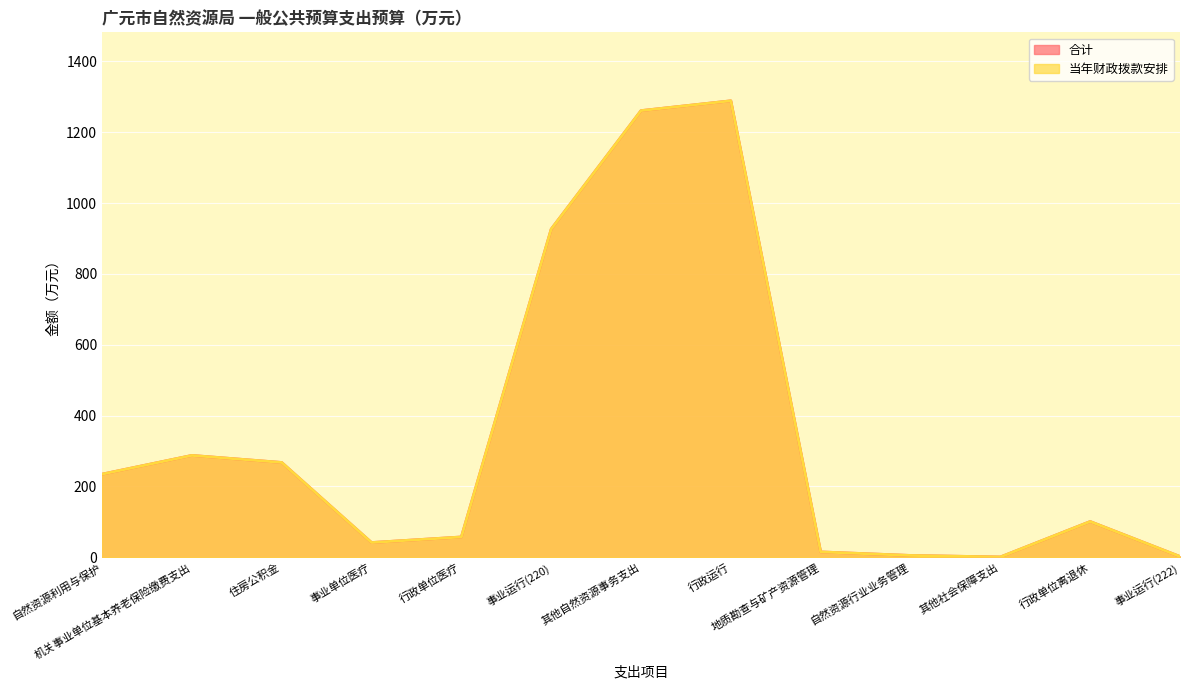

True or false: 合计 and 当年财政拨款安排 intersect in this chart.

False